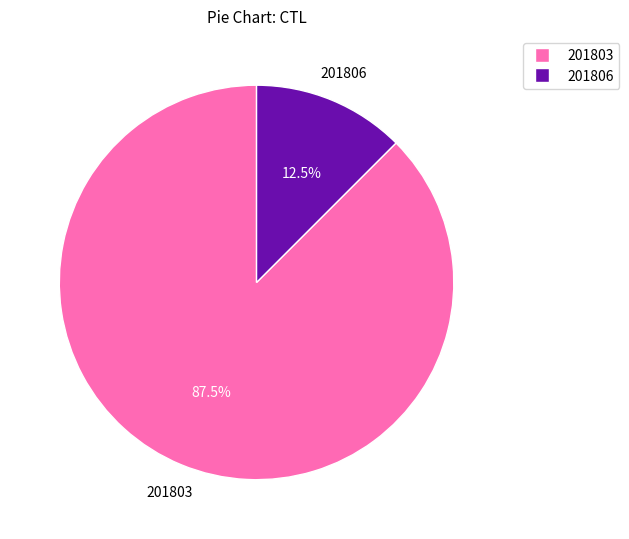

Approximately how many times larger is the value at 201803 compared to 201806?

7.0